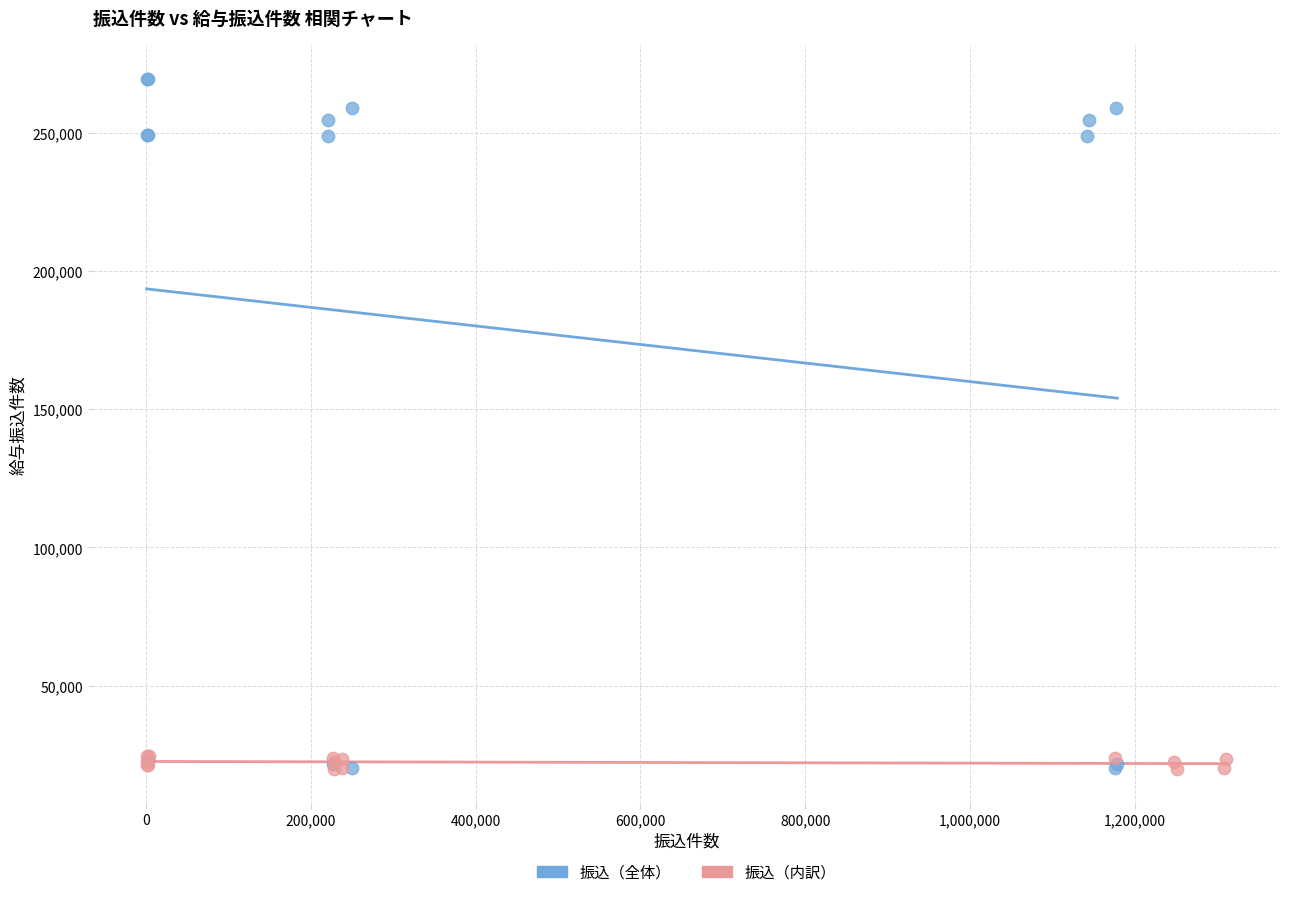

Which series has the largest Y range (max minus min)?

振込（全体）